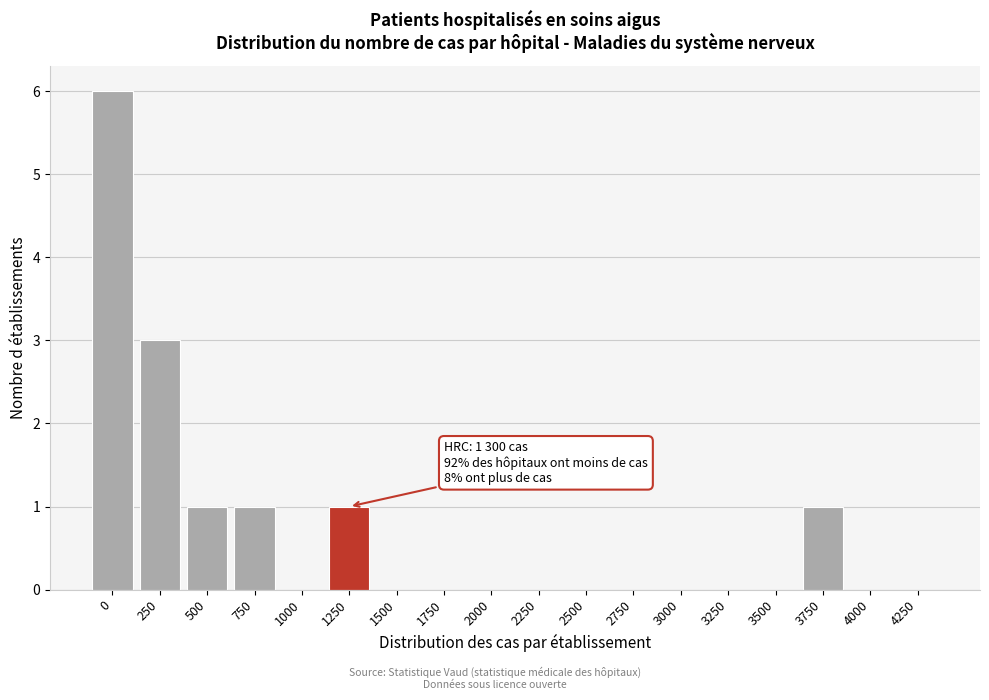

Reading left to right, what are all the values shown in this chart?

0=6	250=3	500=1	750=1	1000=0	1250=1	1500=0	1750=0	2000=0	2250=0	2500=0	2750=0	3000=0	3250=0	3500=0	3750=1	4000=0	4250=0